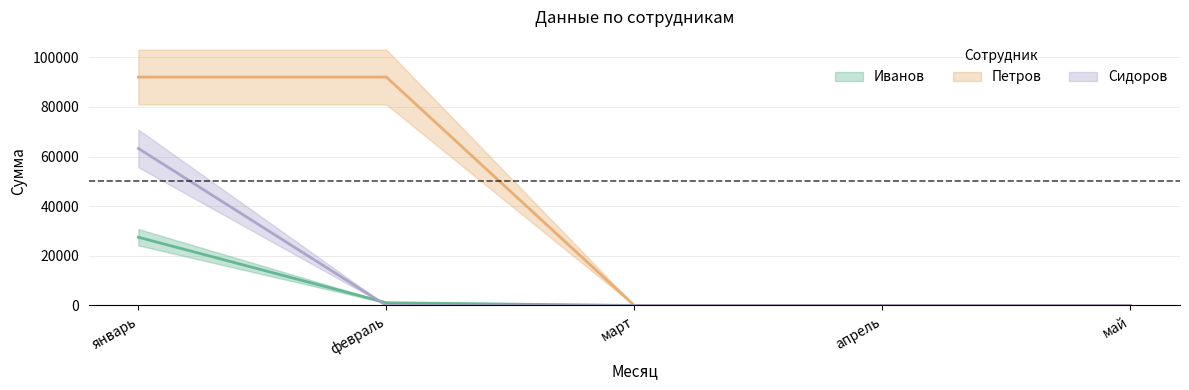

What is the sum of the Иванов values at март and январь?

27500